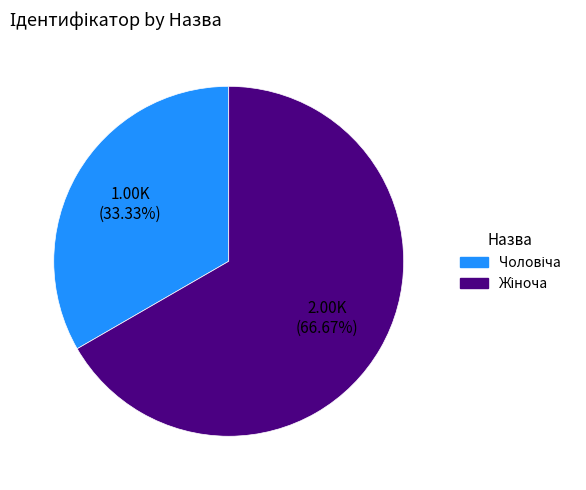

Is there any slice that represents more than half of the pie?

Yes